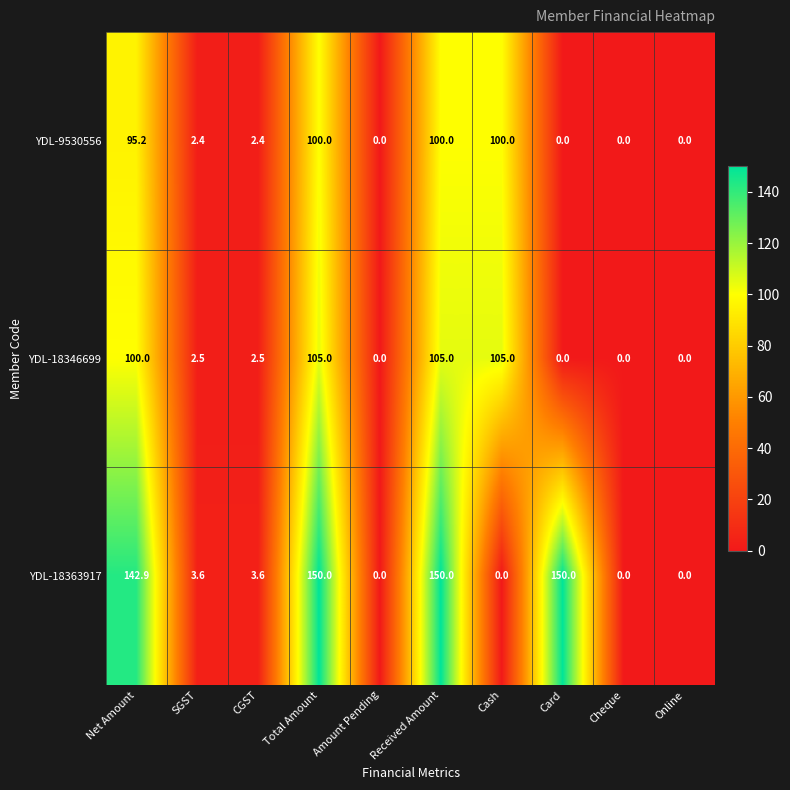

What is the maximum value shown in the chart?

150.0